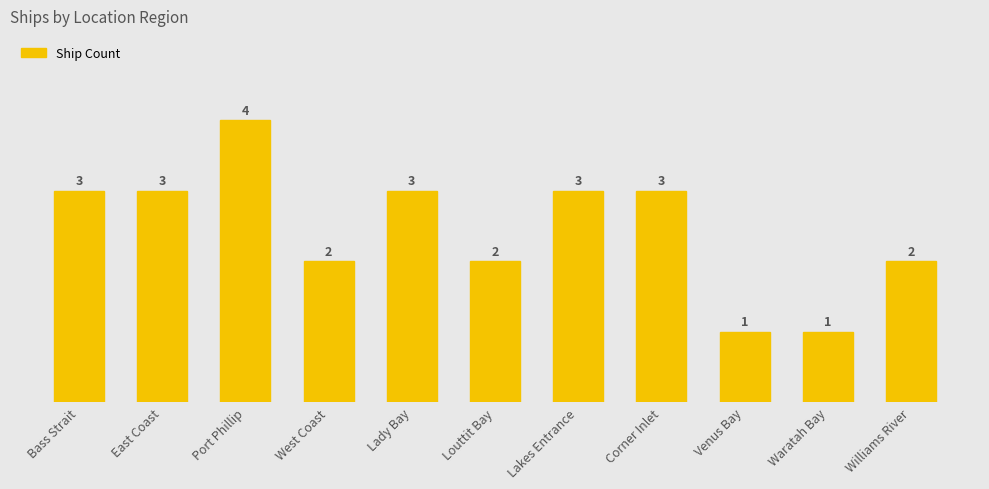

What is the average value?

2